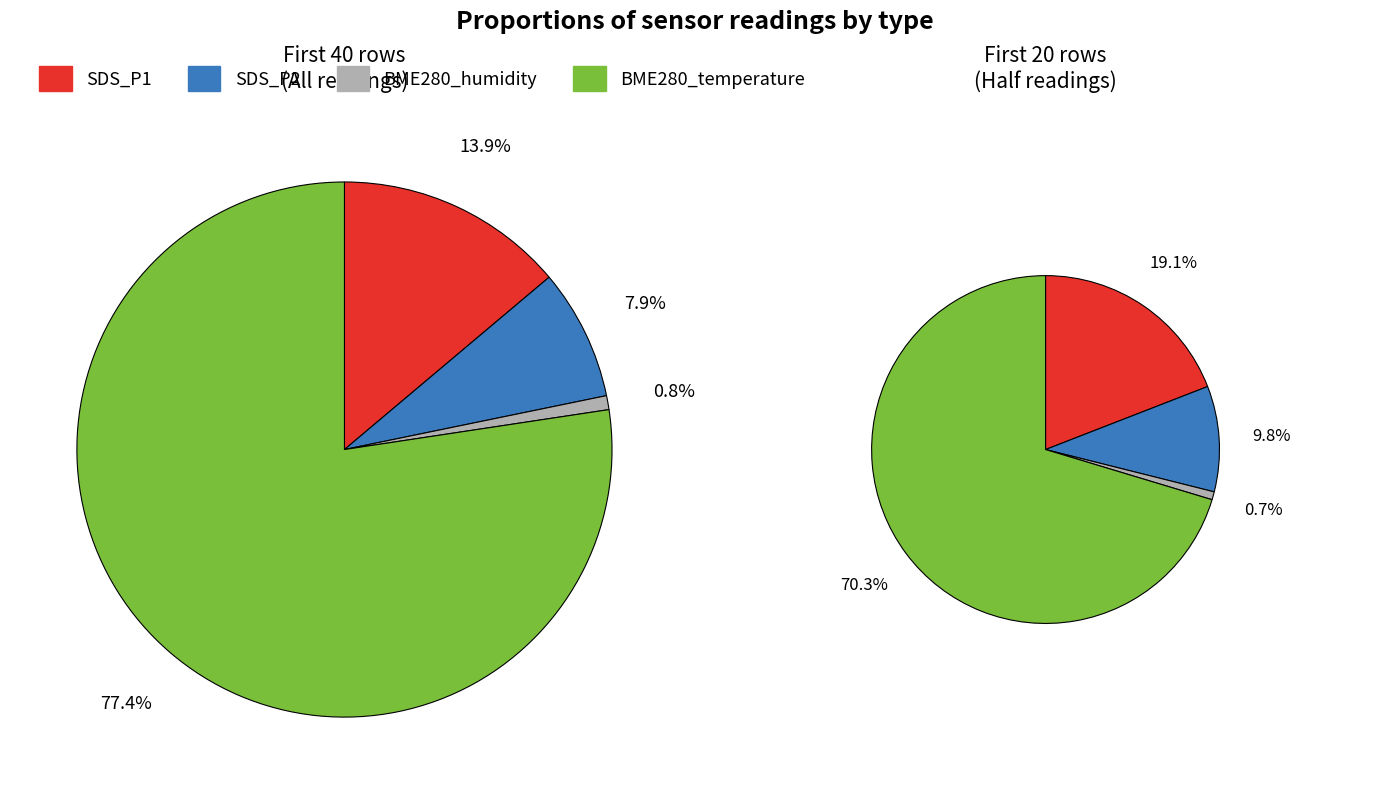

Does 39 represent more than half of the total?

No